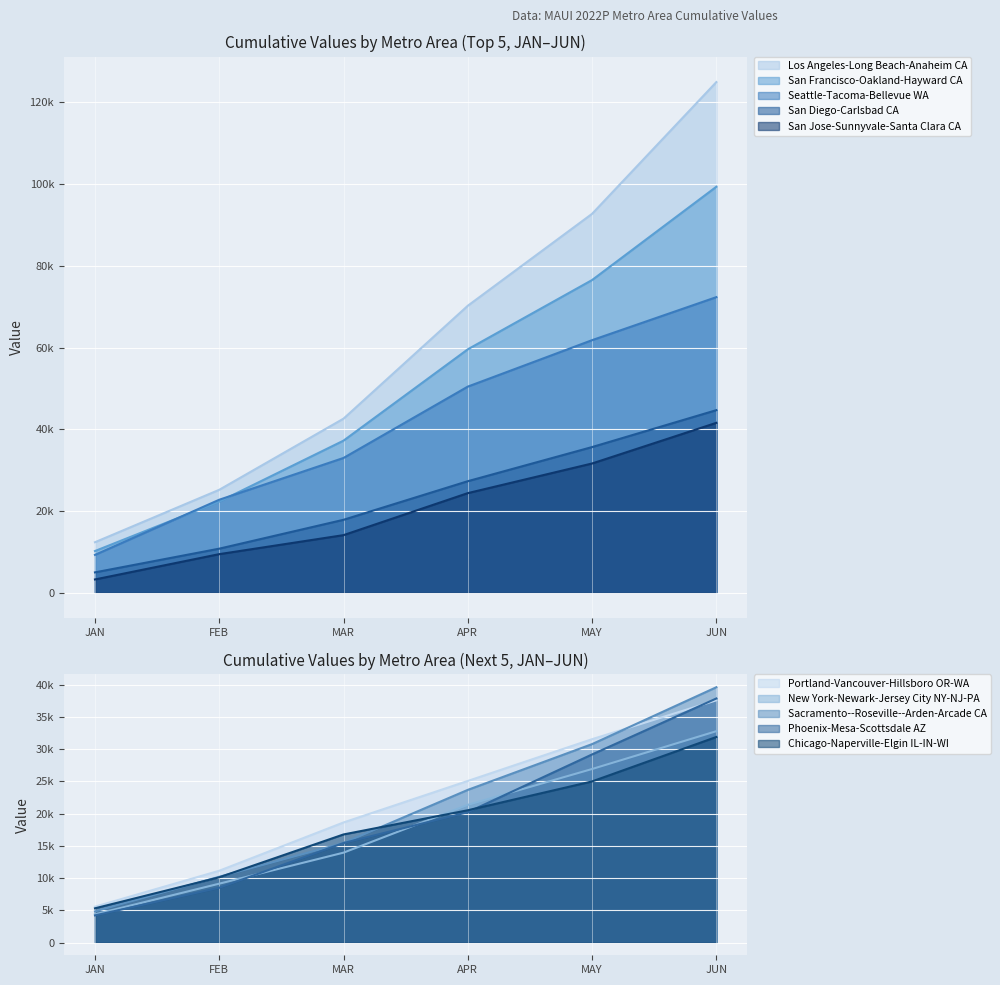

Which series changed the most between Los Angeles-Long Beach-Anaheim CA and Portland-Vancouver-Hillsboro OR-WA?

JUN